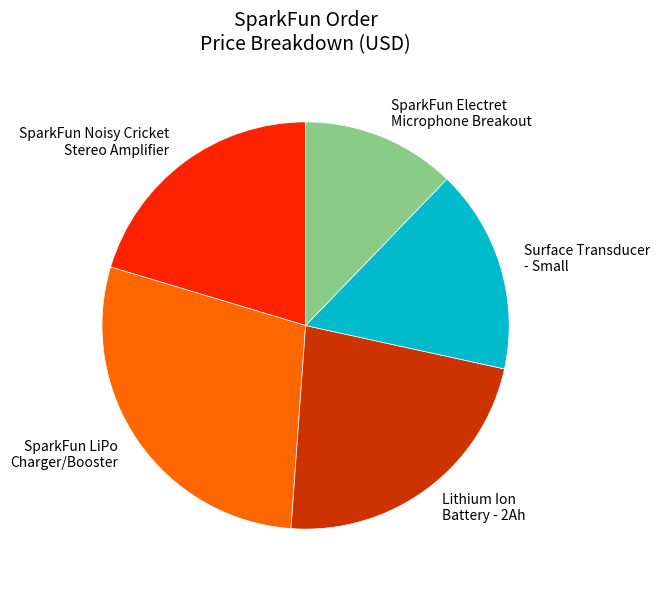

Is there a majority slice in this chart?

No